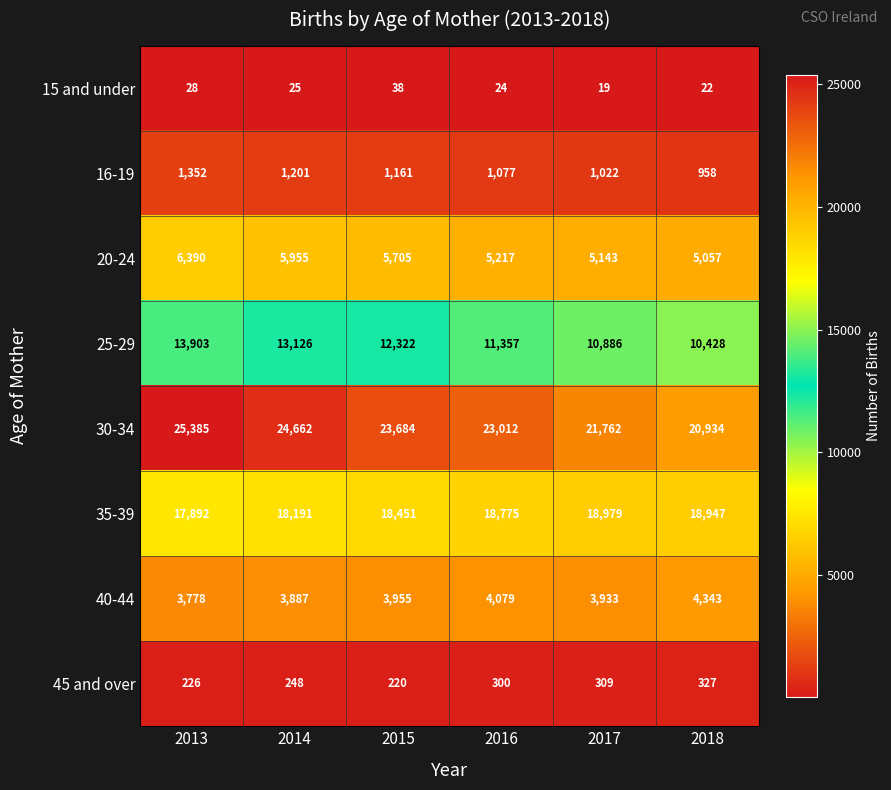

Between 2013 and 2014, which series saw the biggest shift?

25-29